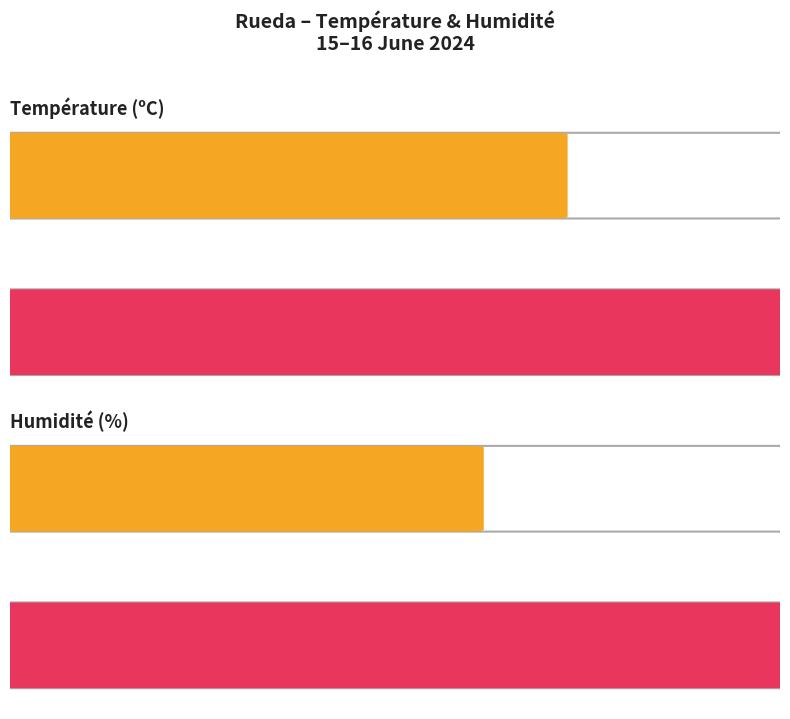

What is the difference between the second highest and second lowest values in the Humidité (%) series?

48.0